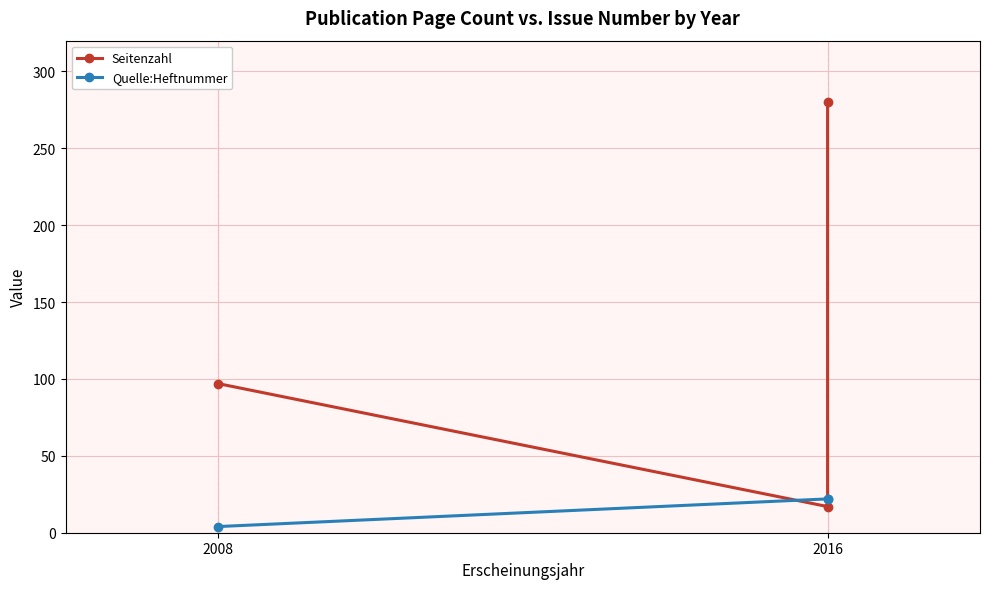

At which category does the chart reach its minimum across all series?

2008